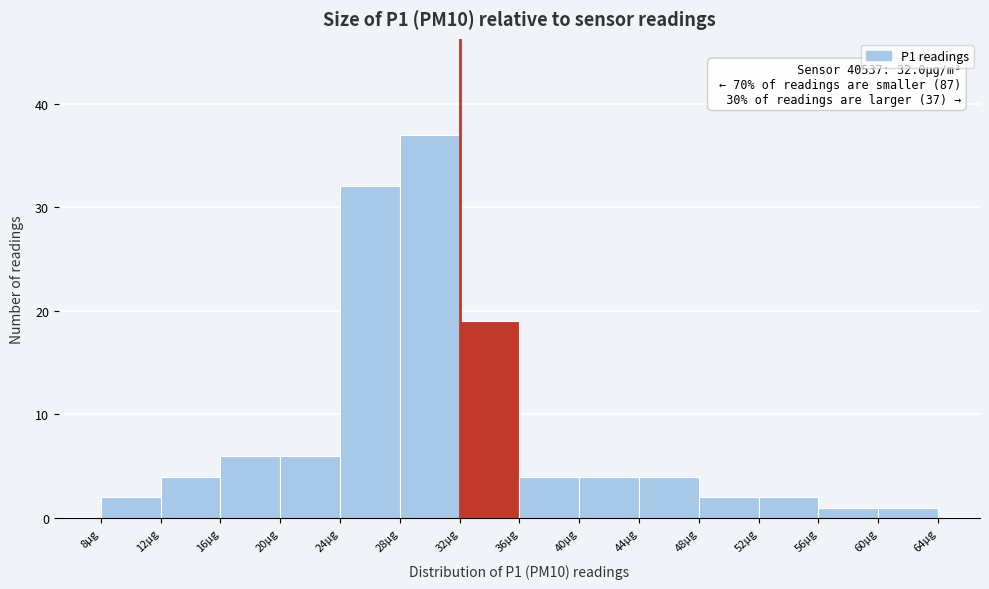

Which range on the x-axis has the tallest bar?

28 to 32